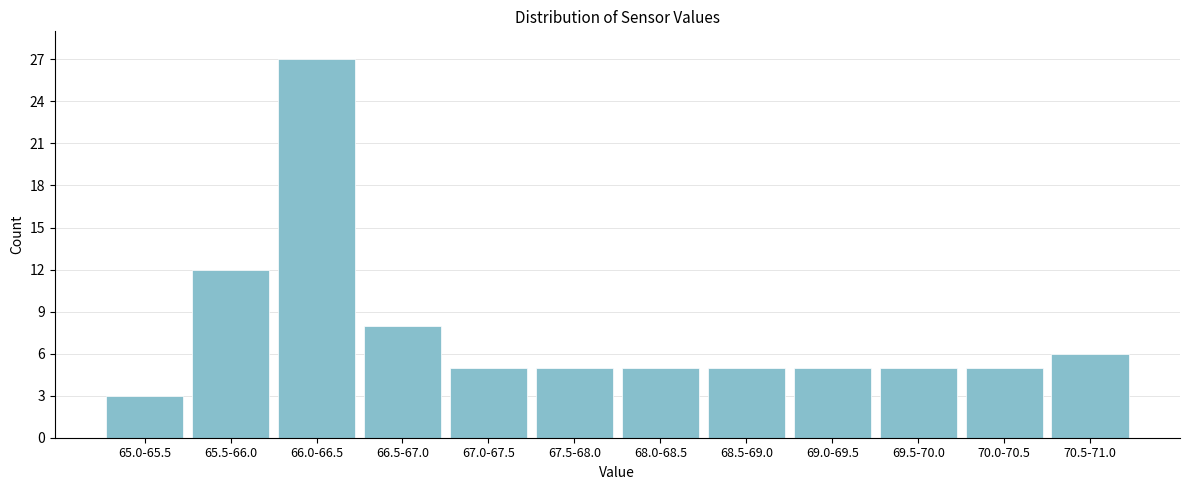

Reading left to right, extract all data points from this chart.

65.0-65.5=3	65.5-66.0=12	66.0-66.5=27	66.5-67.0=8	67.0-67.5=5	67.5-68.0=5	68.0-68.5=5	68.5-69.0=5	69.0-69.5=5	69.5-70.0=5	70.0-70.5=5	70.5-71.0=6